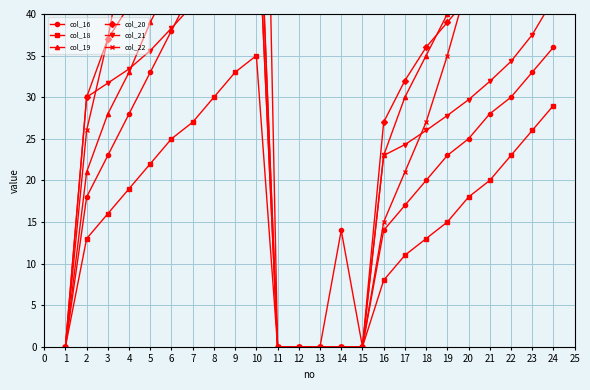

True or false: col_18 has a value of 5 at 21.

False